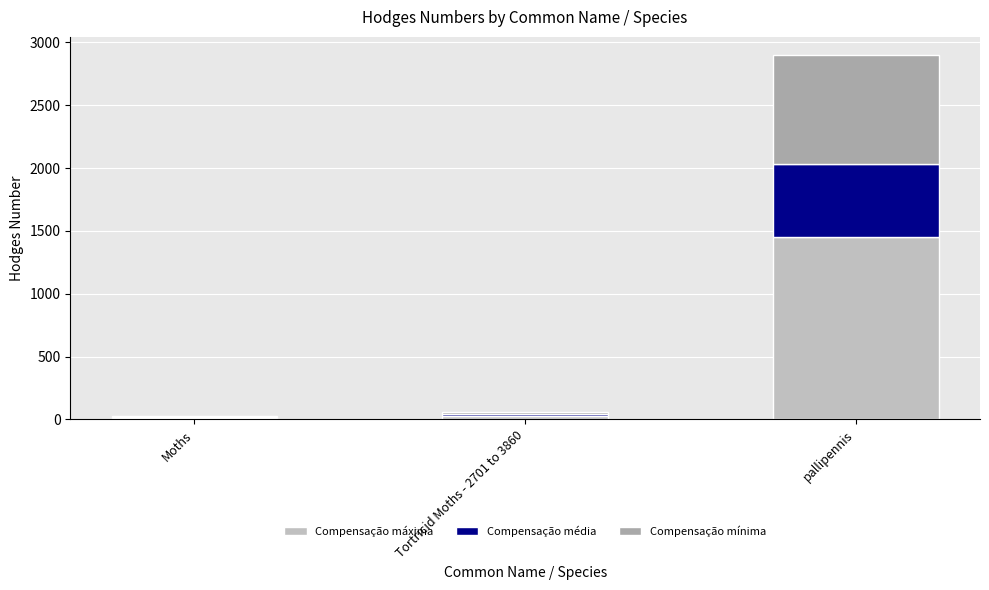

What is the label of the 3rd bar from the right?

Moths